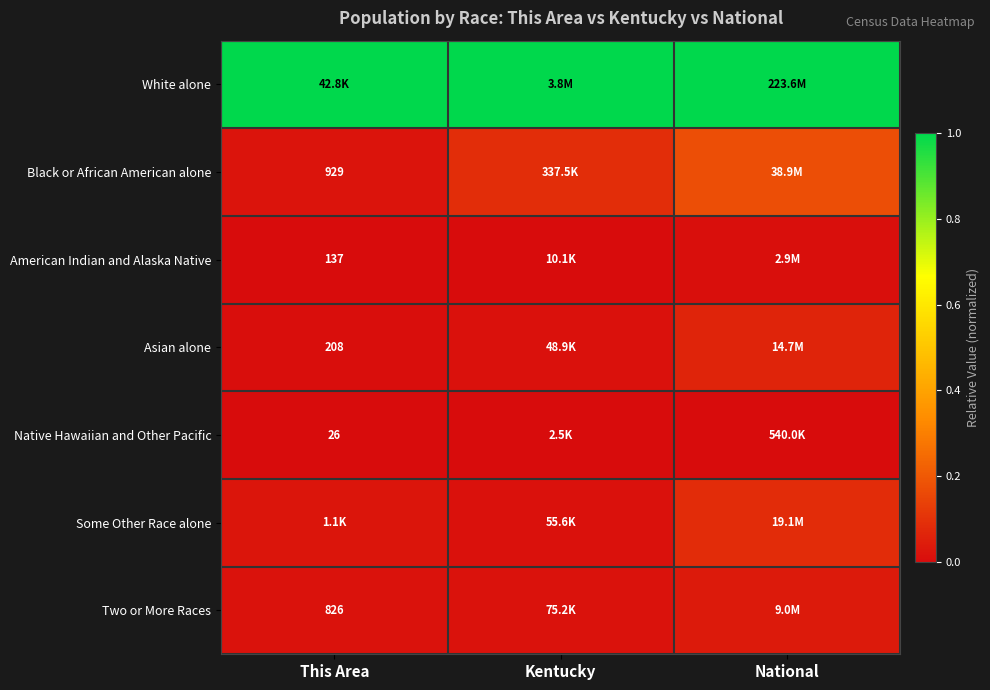

Is it true that Some Other Race alone equals 0.1 at National?

True